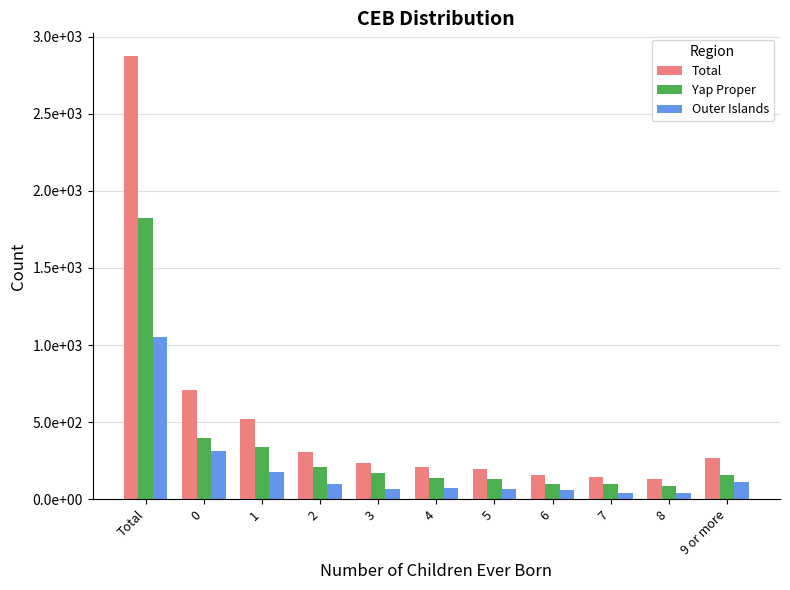

What are all the series names shown in the legend?

Total, Yap Proper, Outer Islands